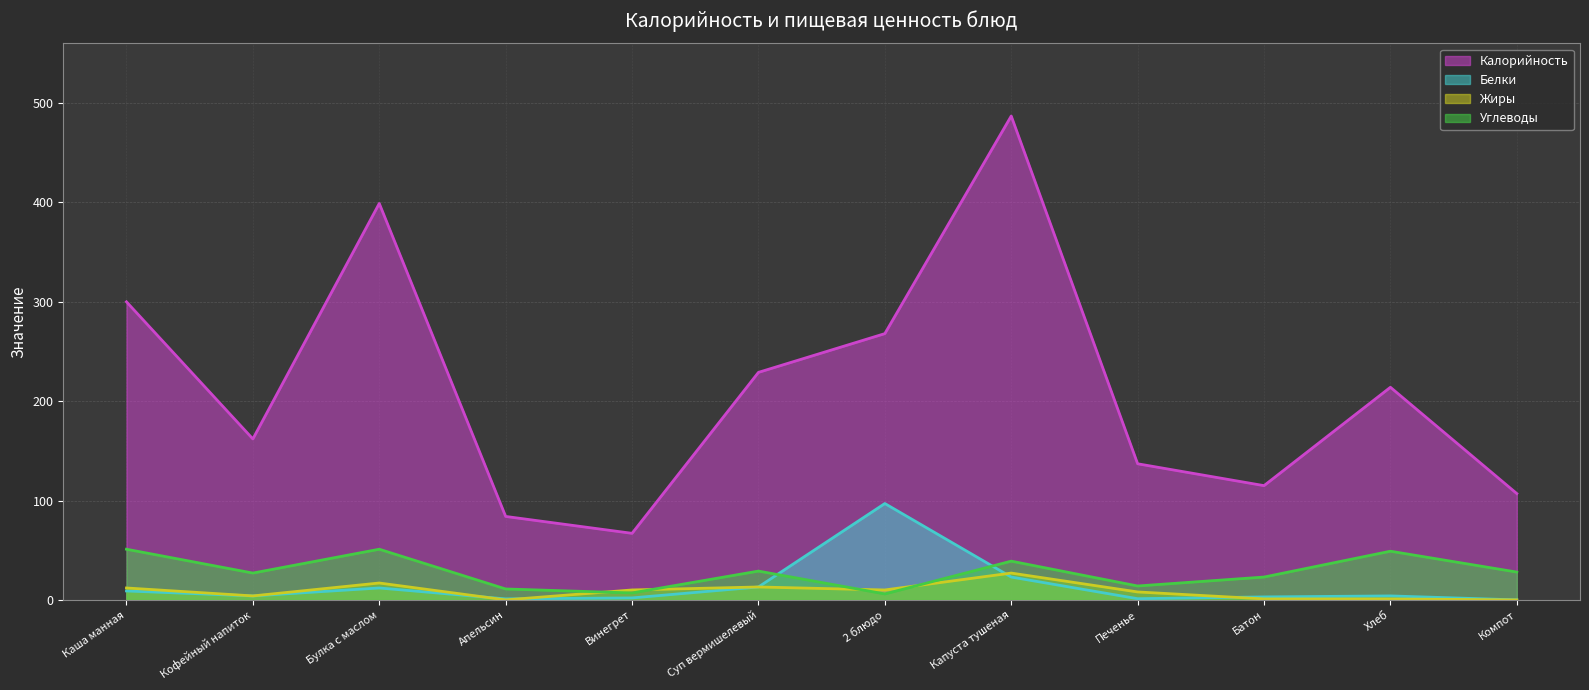

What is the value of the Жиры point at the 5th from the left?

10.0